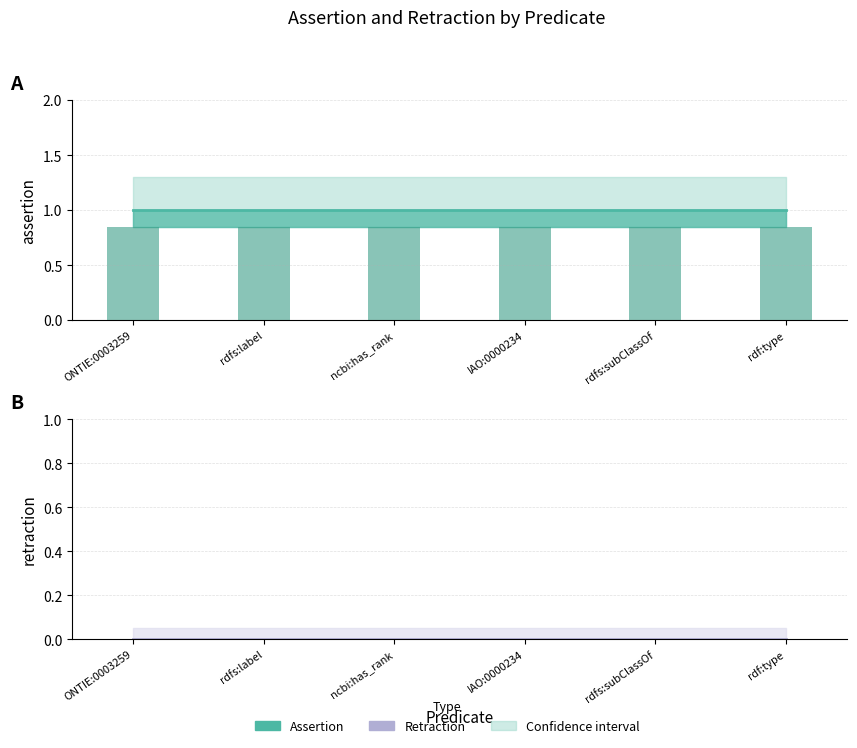

Reading right to left, list all the values displayed in this chart.

assertion (bar): 0.8	0.8	0.8	0.8	0.8	0.8
retraction (bar): 0.0	0.0	0.0	0.0	0.0	0.0